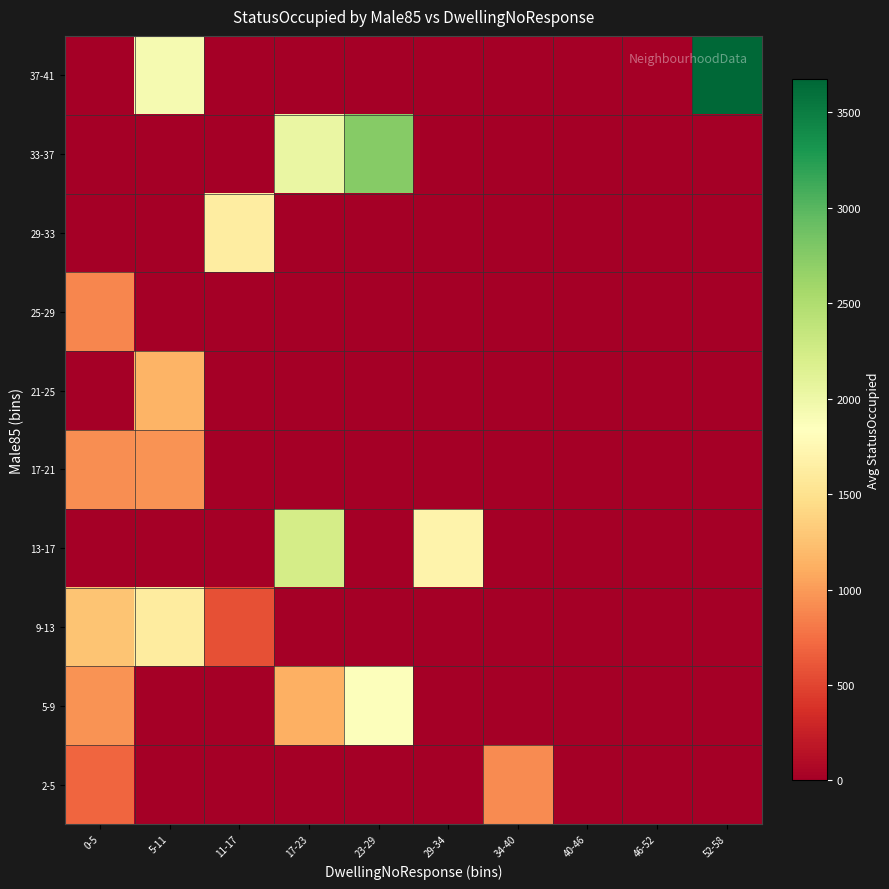

At 40-46, list the series in order from smallest to largest.

2-5, 5-9, 9-13, 13-17, 17-21, 21-25, 25-29, 29-33, 33-37, 37-41